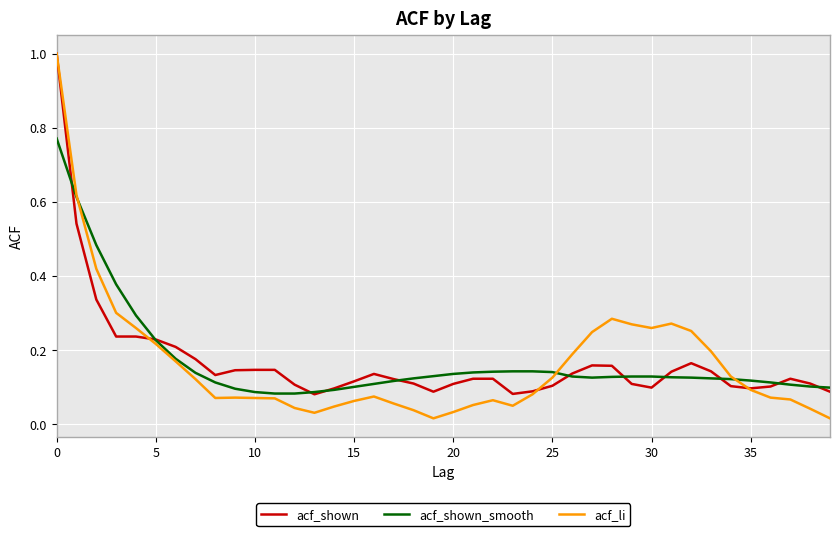

How many lines are shown in the chart?

3